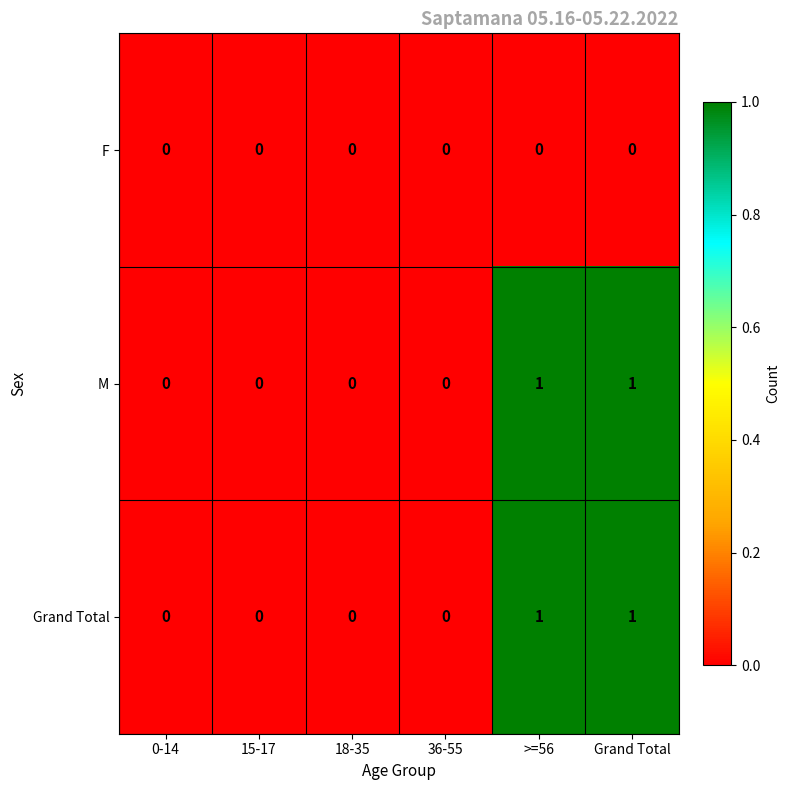

Is the value of Grand Total at 36-55 greater than the value of M at Grand Total?

No